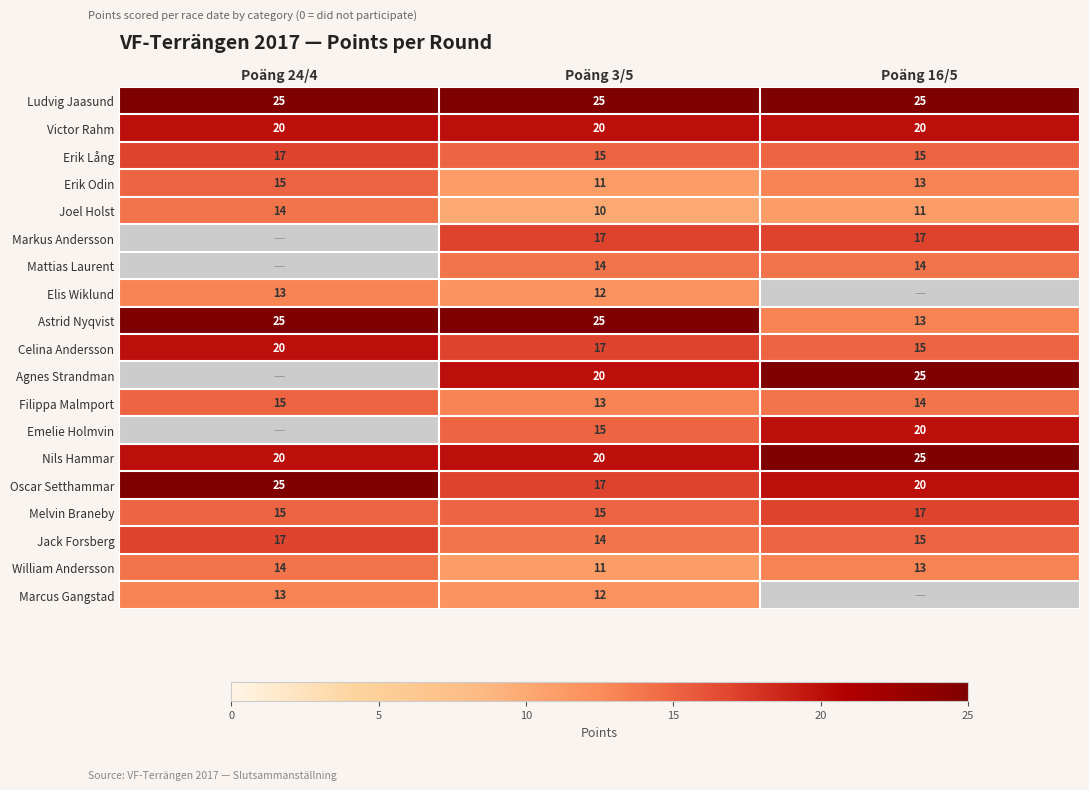

What is the sum of all Jack Forsberg values?

46